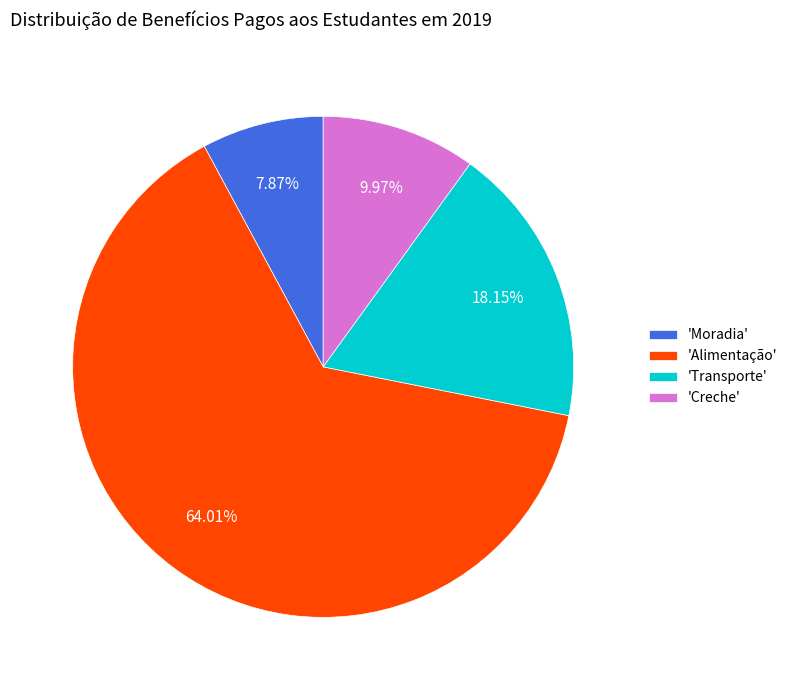

Which has a higher value, 'Transporte' or 'Creche'?

'Transporte'